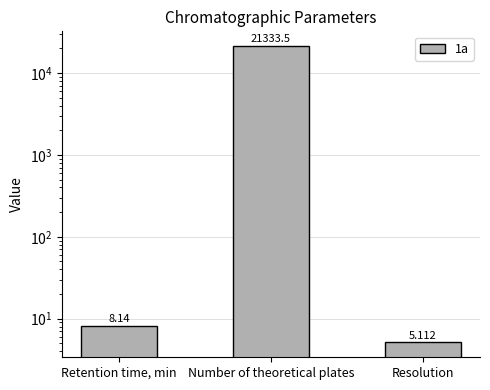

What is the change in value from Retention time, min to Resolution?

-3.0